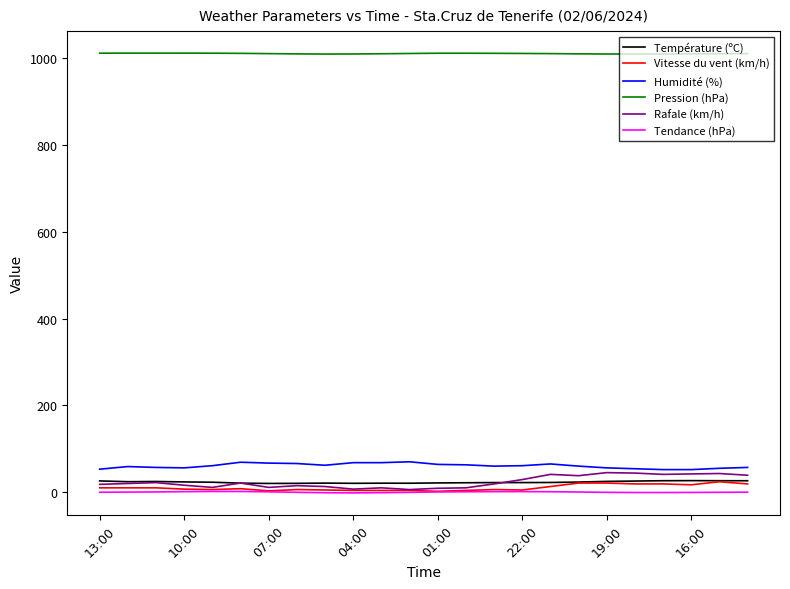

Which series has the largest total across all categories?

Pression (hPa)